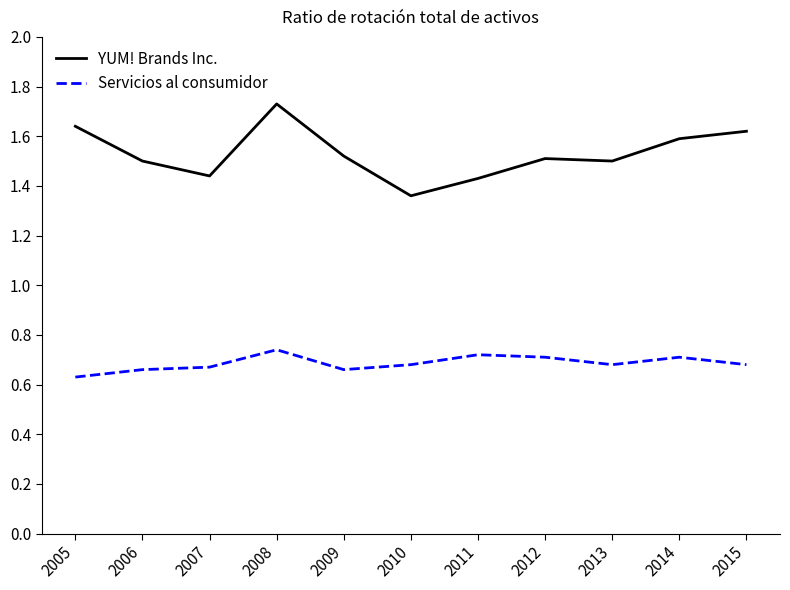

The value of YUM! Brands Inc. at 2014 is 0.8. True or false?

False